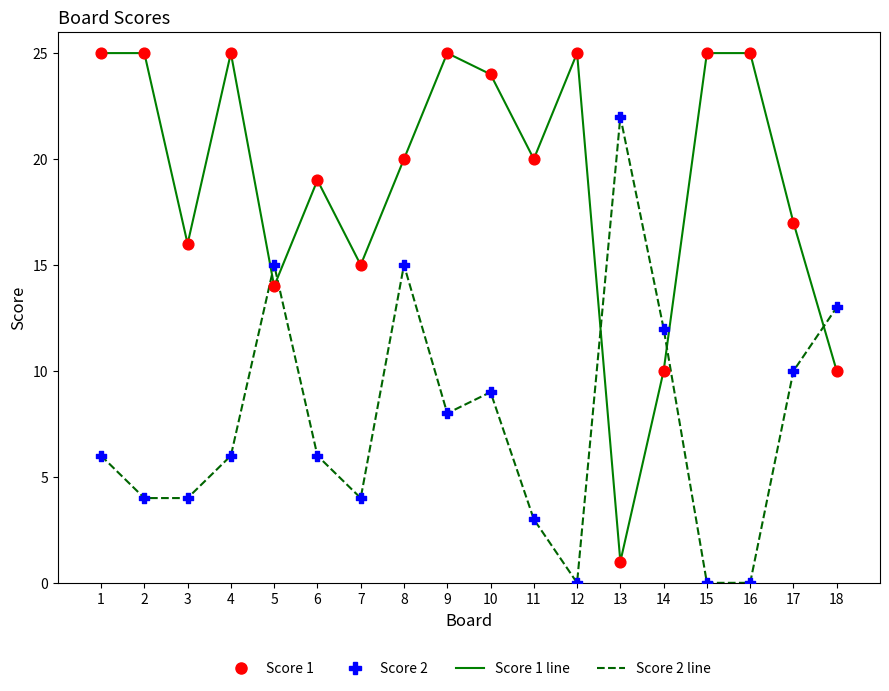

Which series has the largest range (max minus min)?

Score 1 line